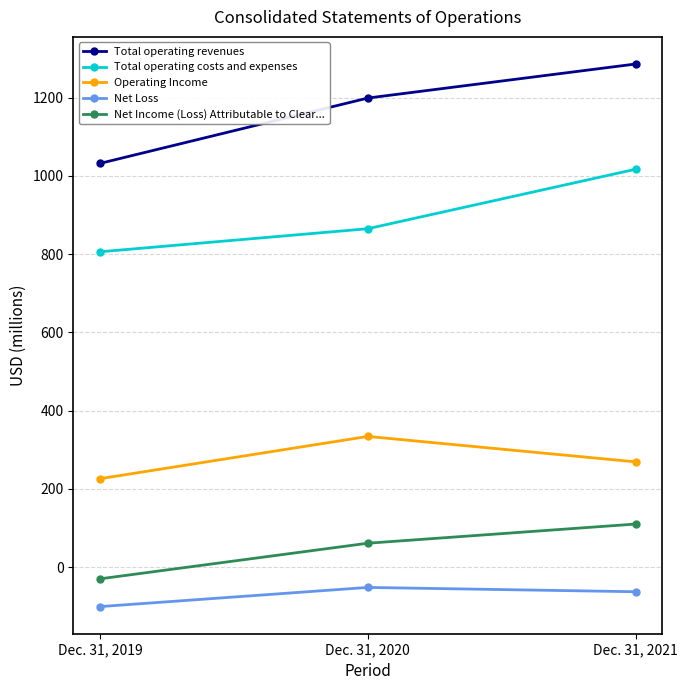

At which category is the sum across all series the highest?

Dec. 31, 2021